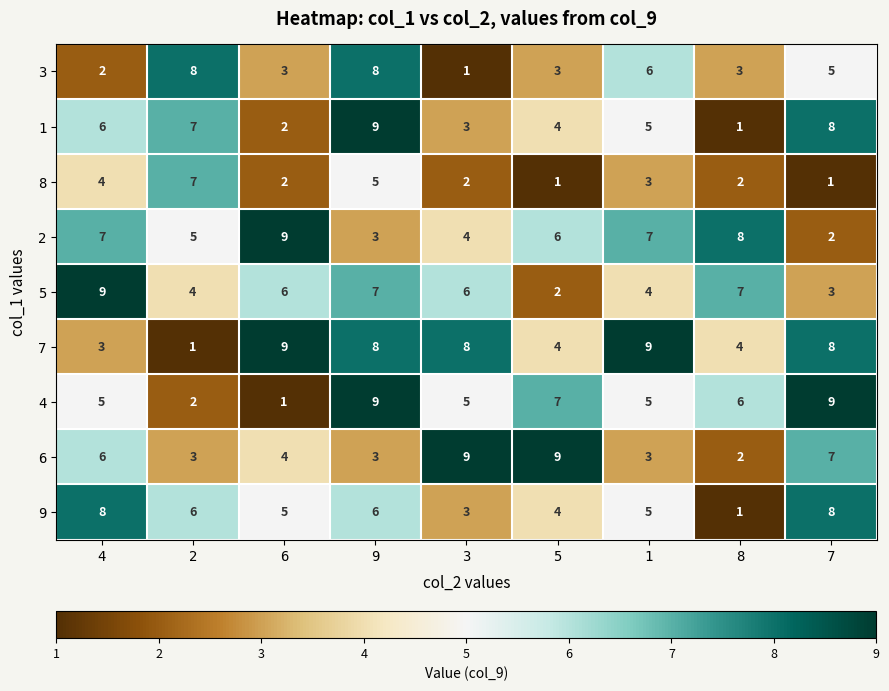

Which category has the lowest value in the 6 series?

8